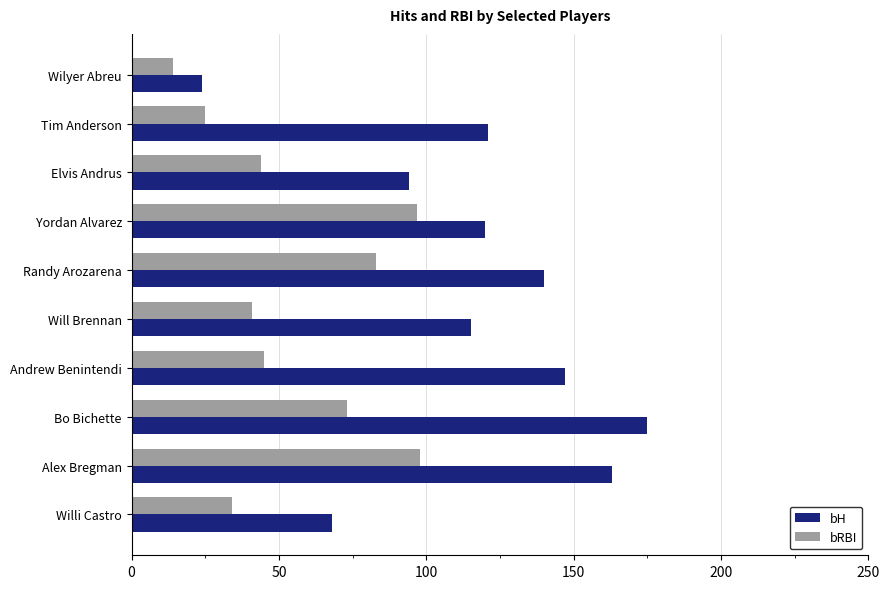

At which label is bRBI closest to 56?

Andrew Benintendi